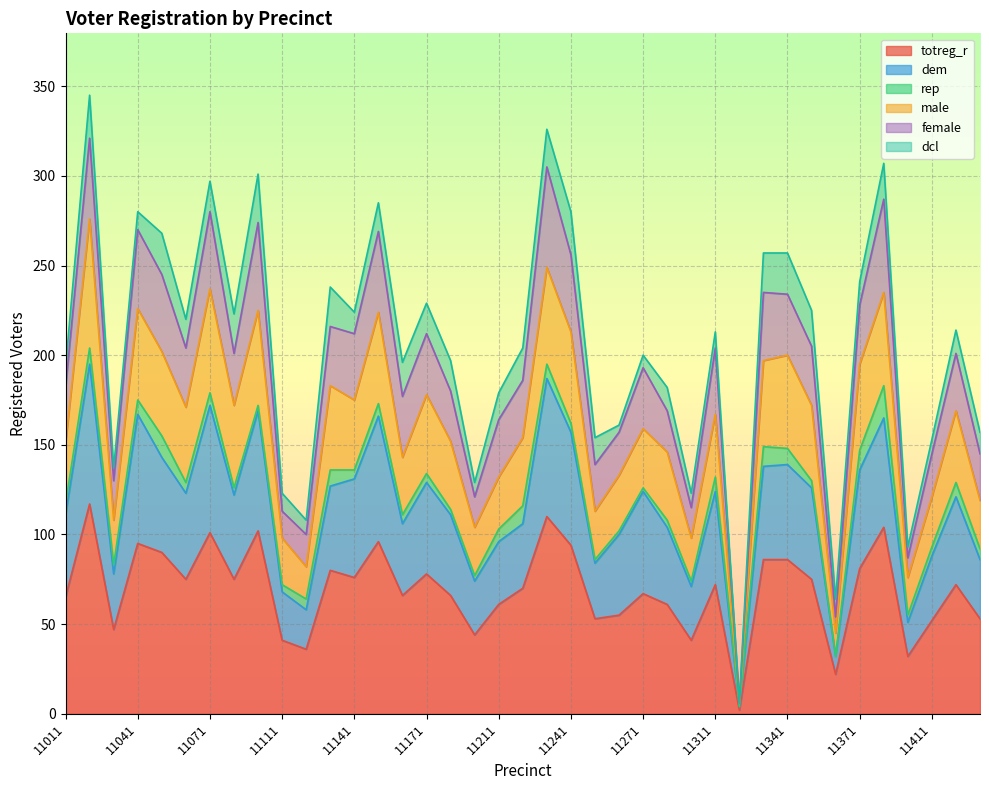

What is the spread (max minus min) of values at 11211?

71